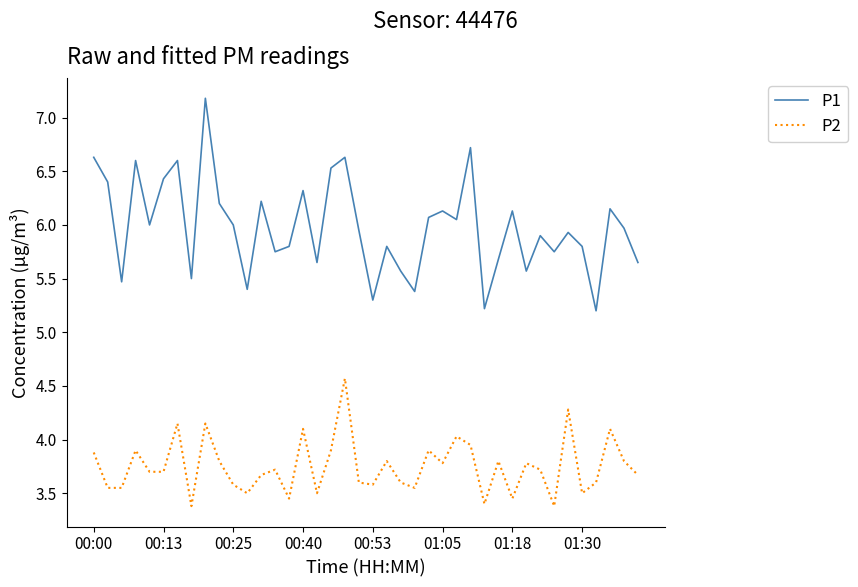

True or false: P1 and P2 cross at least once.

False